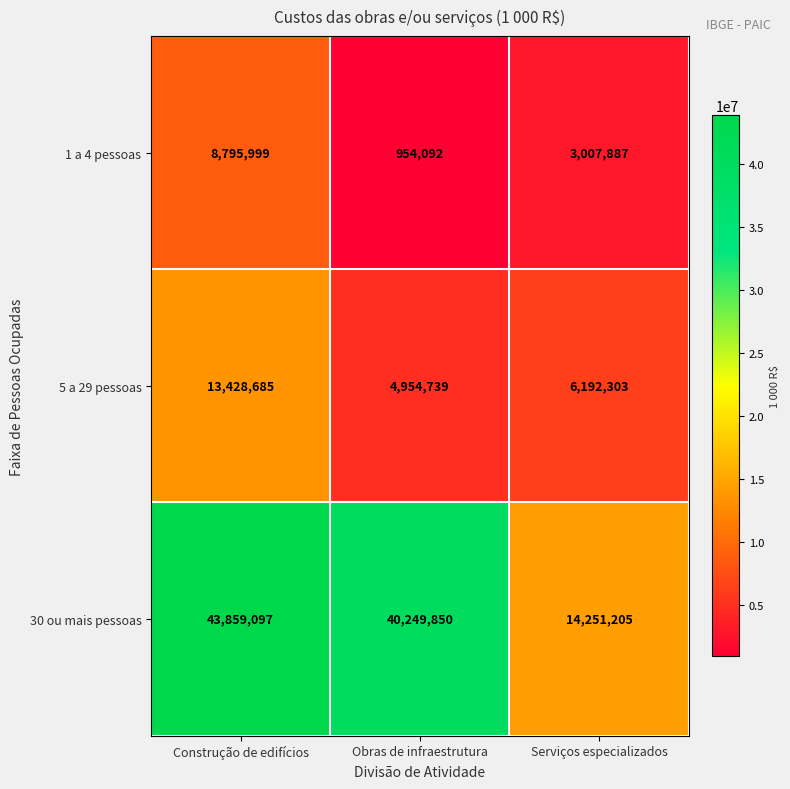

What is the sum of all 1 a 4 pessoas values?

12757978